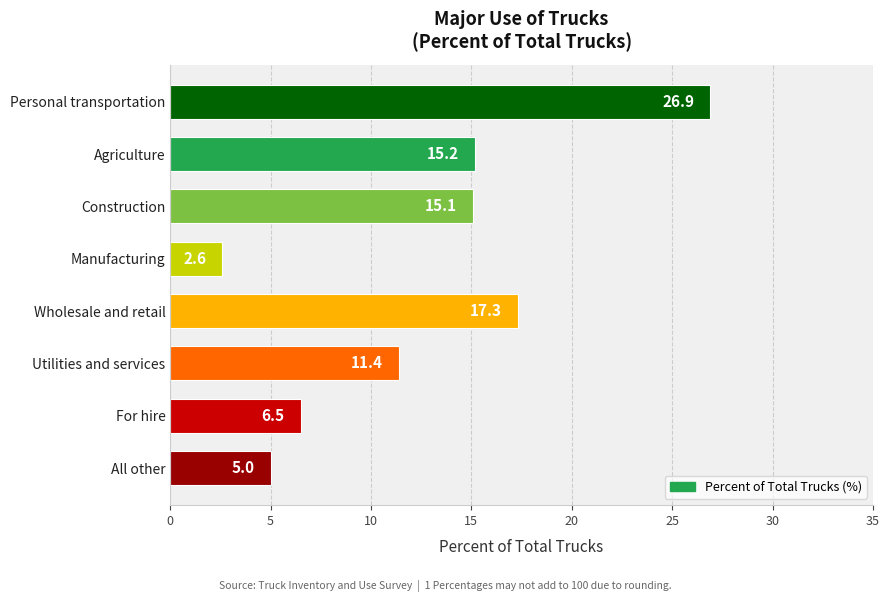

Reading left to right, transcribe all the data shown in this chart.

26.9	15.2	15.1	2.6	17.3	11.4	6.5	5.0